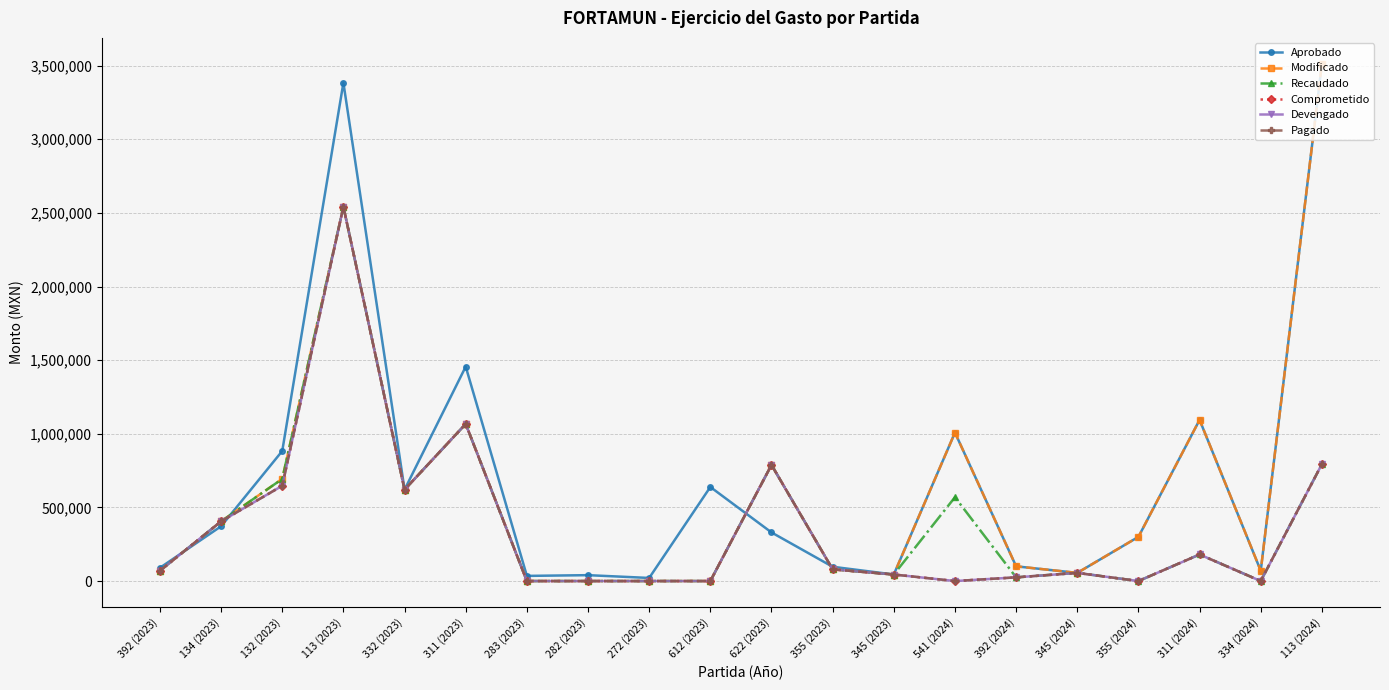

What is the difference between the Comprometido values at 612 (2023) and 355 (2023)?

79237.3